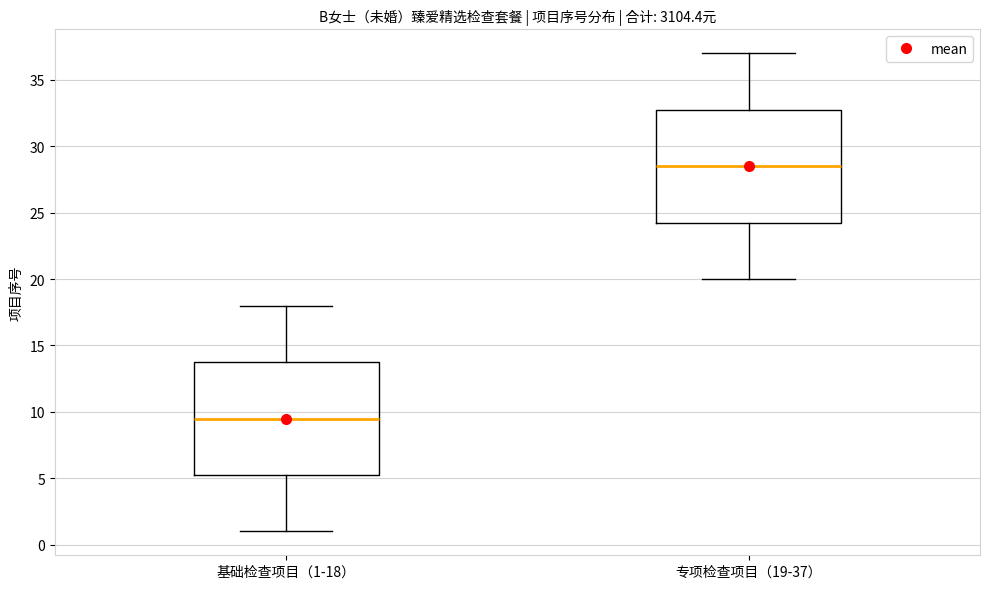

Where is the upper edge of the box for 专项检查项目（19-37） on the y-axis? The values are not printed on the chart, so give them approximately, as read against the axis.

33.0